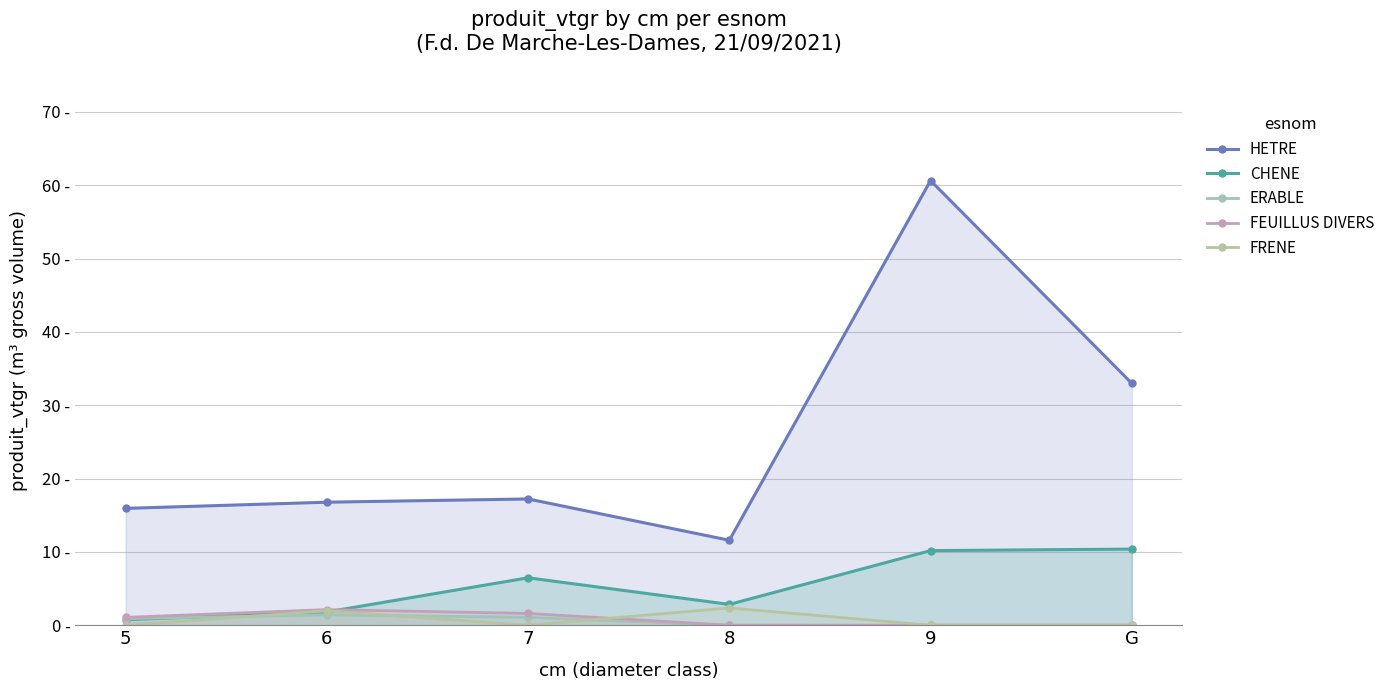

True or false: FRENE and HETRE intersect in this chart.

False